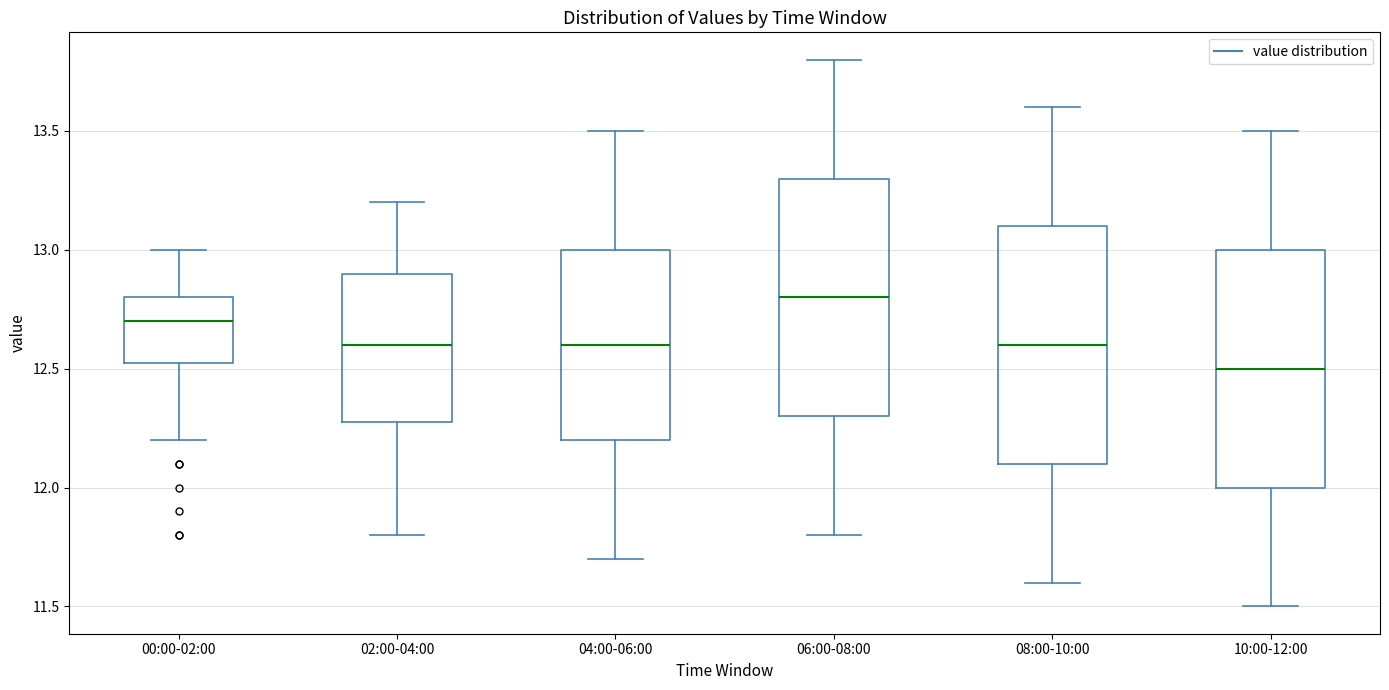

Reading left to right, transcribe this box plot: for each box, give where its median line is, the range the box spans, and where its two whiskers end, as read against the y-axis. The values are not printed on the chart, so give them approximately, as read against the axis.

00:00-02:00: median 12.70, box 12.55 to 12.80, whiskers 12.20 to 13.00
02:00-04:00: median 12.60, box 12.30 to 12.90, whiskers 11.80 to 13.20
04:00-06:00: median 12.60, box 12.20 to 13.00, whiskers 11.70 to 13.50
06:00-08:00: median 12.80, box 12.30 to 13.30, whiskers 11.80 to 13.80
08:00-10:00: median 12.60, box 12.10 to 13.10, whiskers 11.60 to 13.60
10:00-12:00: median 12.50, box 12.00 to 13.00, whiskers 11.50 to 13.50